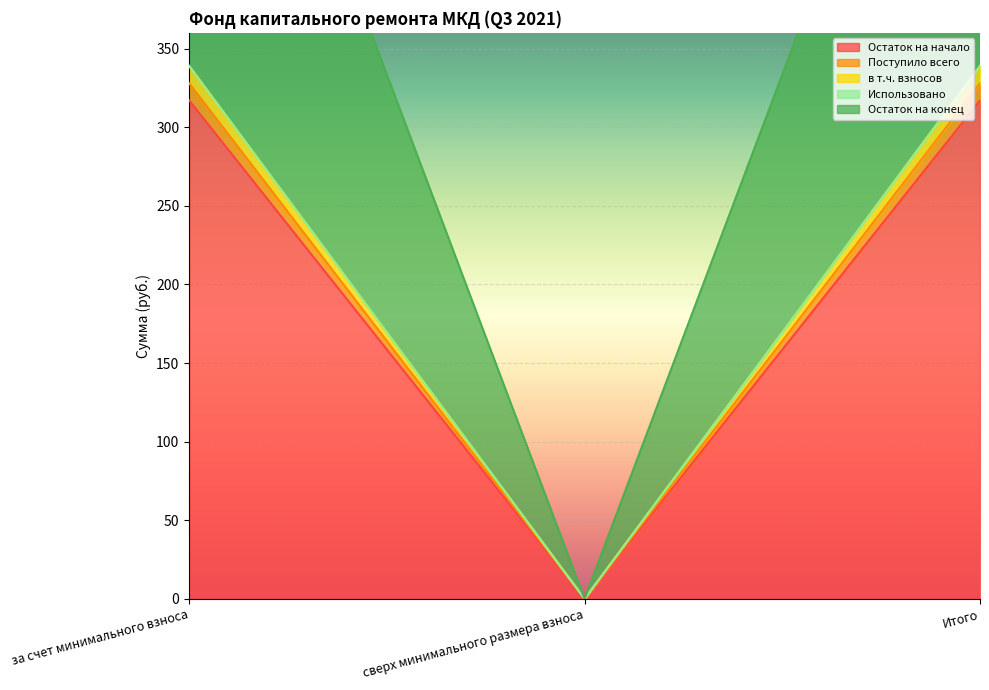

What is the sum of the в т.ч. взносов values at сверх минимального размера взноса and Итого?

328.0